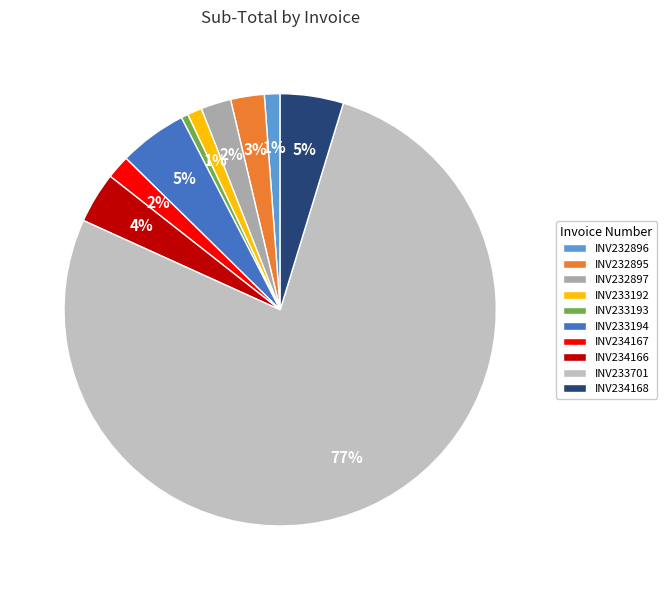

What percentage is the INV233193 slice, to the nearest percent?

1%